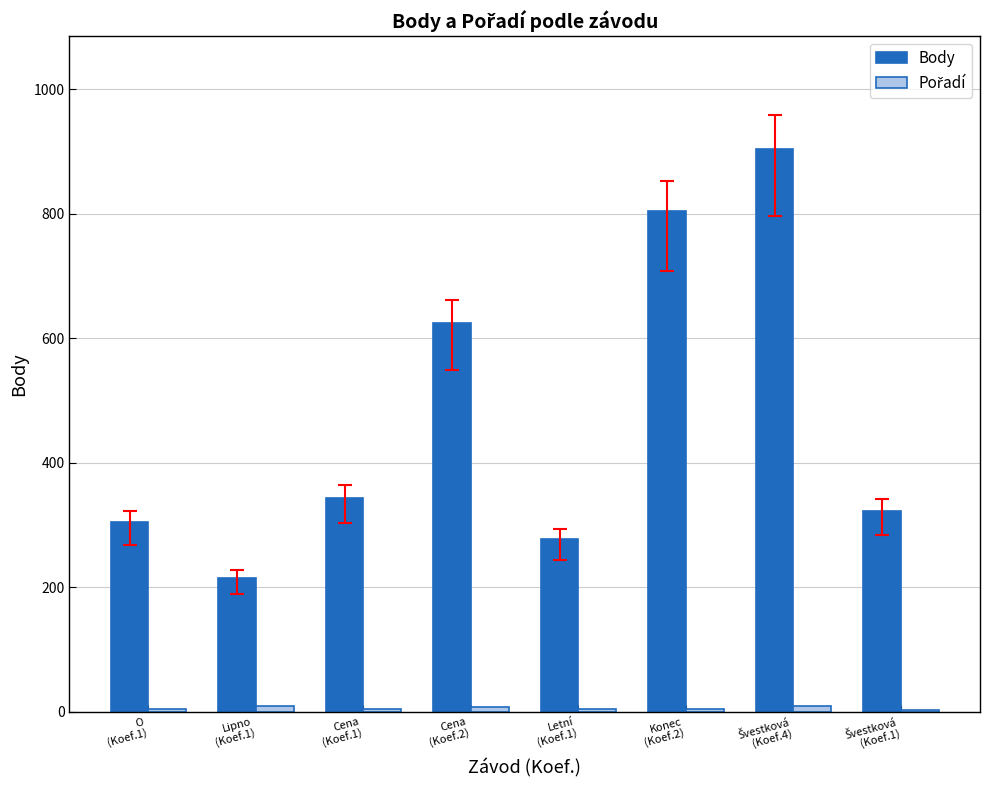

What is the maximum value shown in the chart?

904